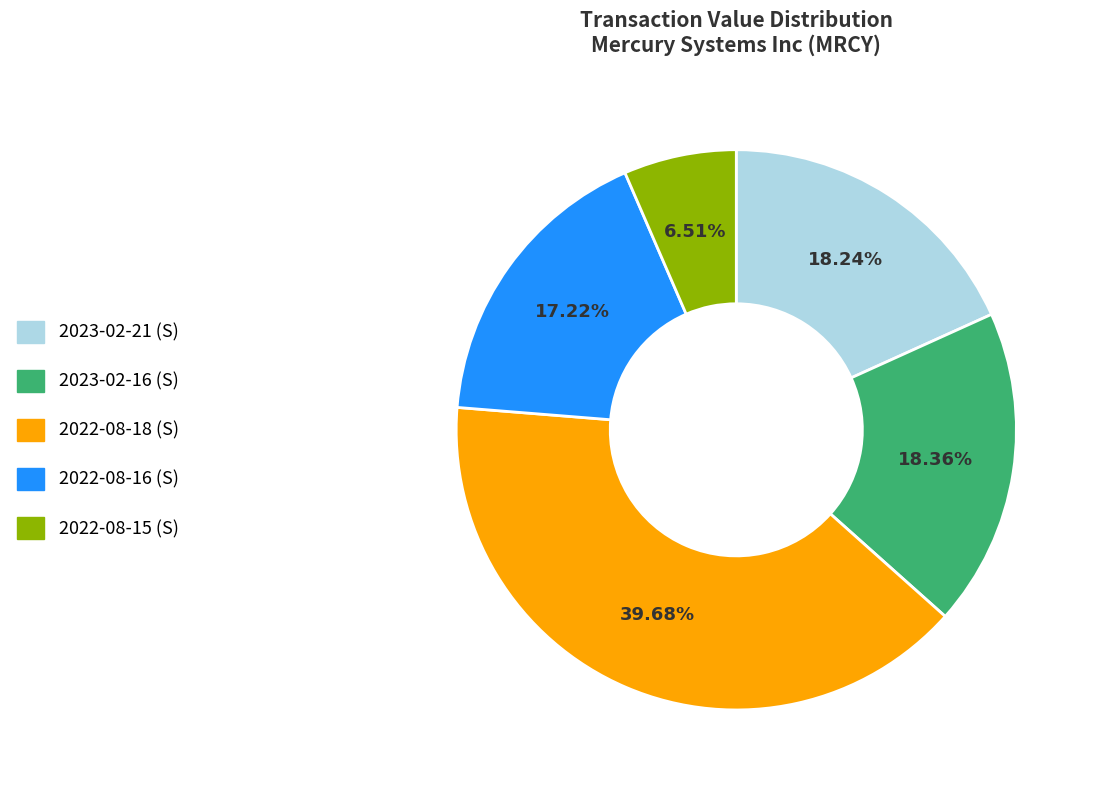

Approximately how many times larger is the value at 2022-08-16 (S) compared to 2023-02-21 (S)?

0.9